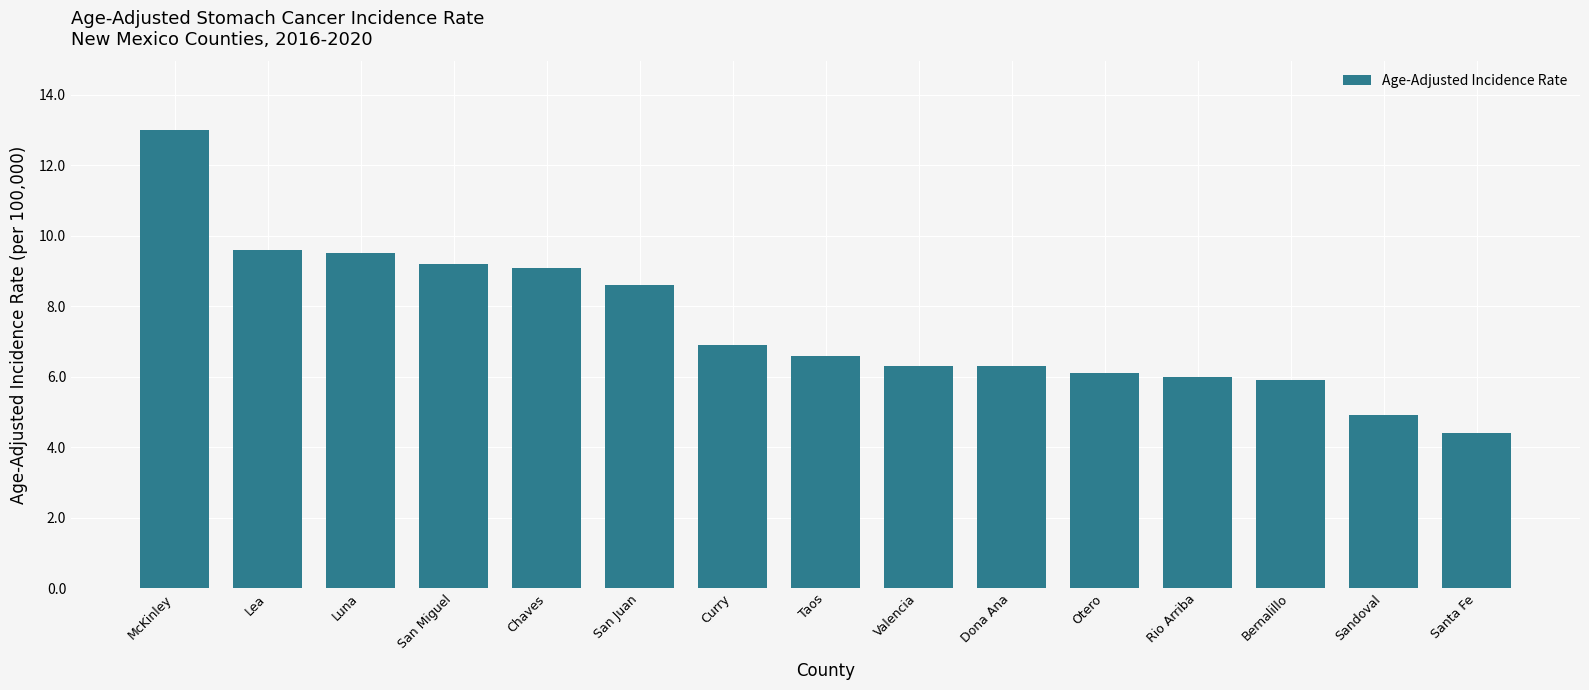

Where does the data first go above 6?

McKinley